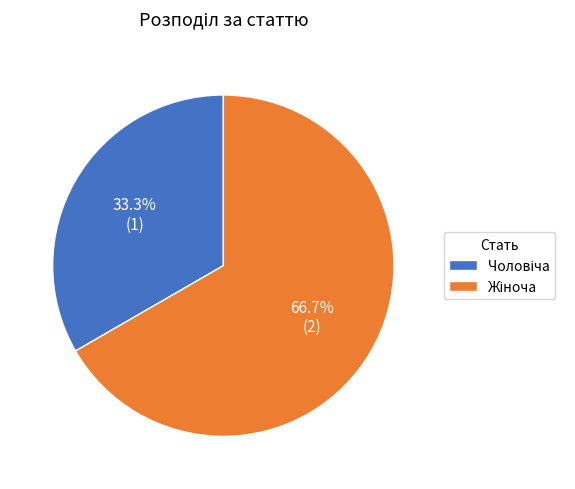

Is there a majority slice in this chart?

Yes